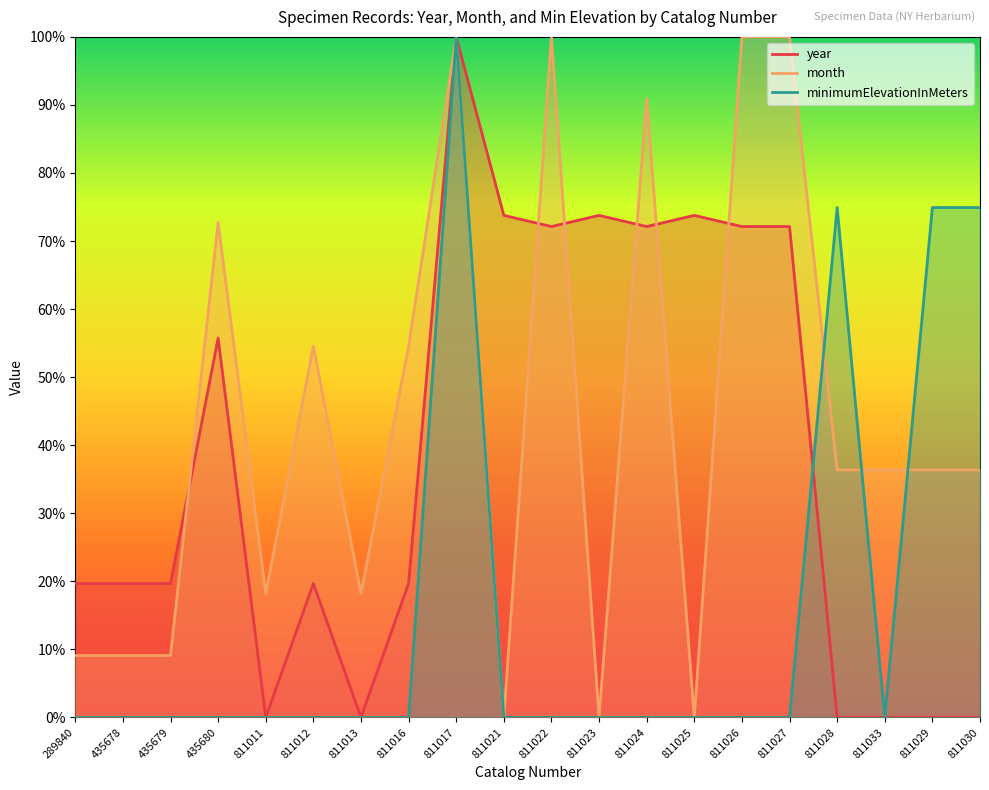

Rank the series by their average value, from highest to lowest.

month, year, minimumElevationInMeters